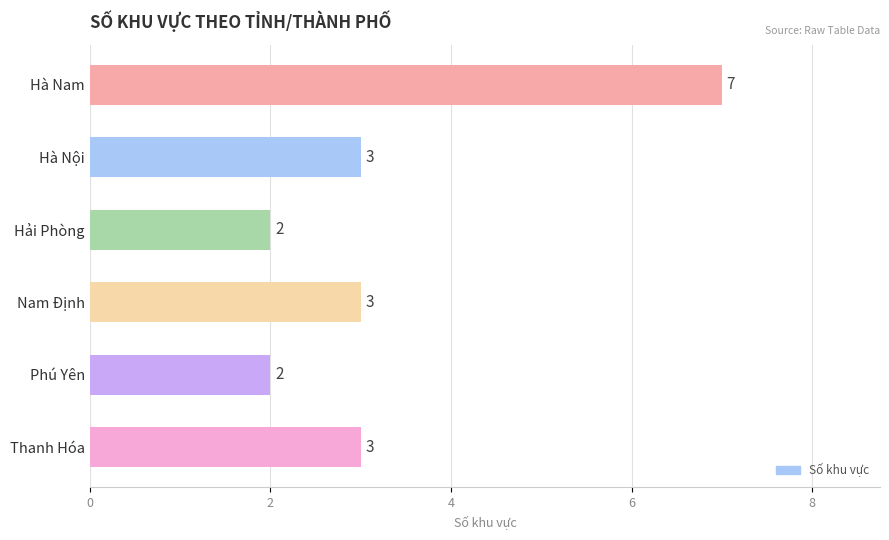

Which label corresponds to the largest value in the chart?

Hà Nam